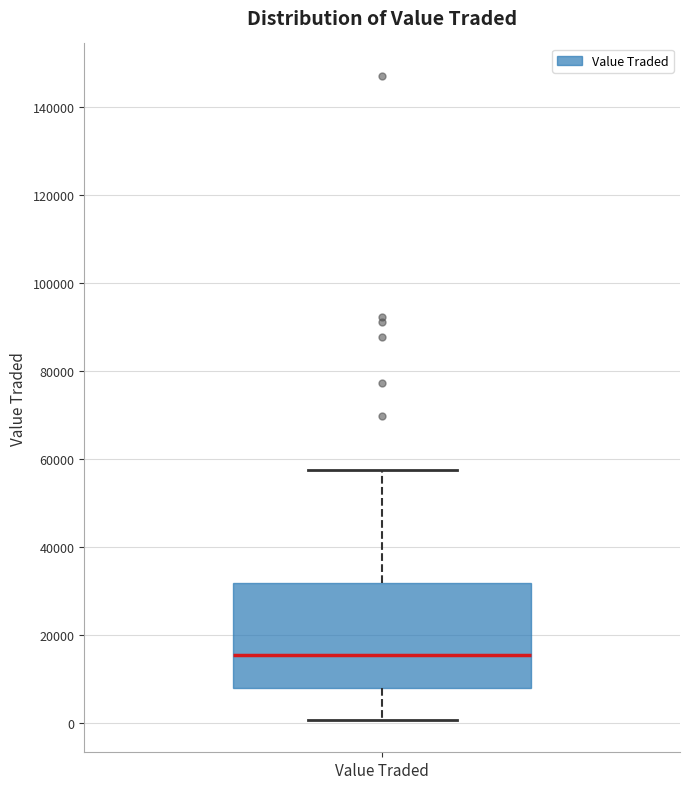

Where is the upper edge of the box for Value Traded on the y-axis? The values are not printed on the chart, so give them approximately, as read against the axis.

32000